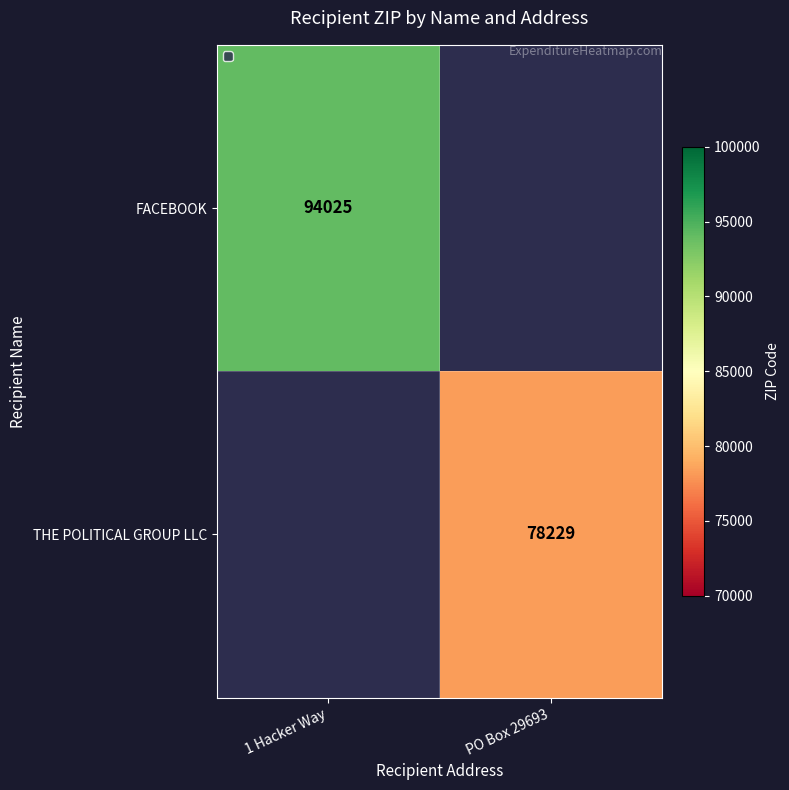

What is the greatest value displayed?

94025.0